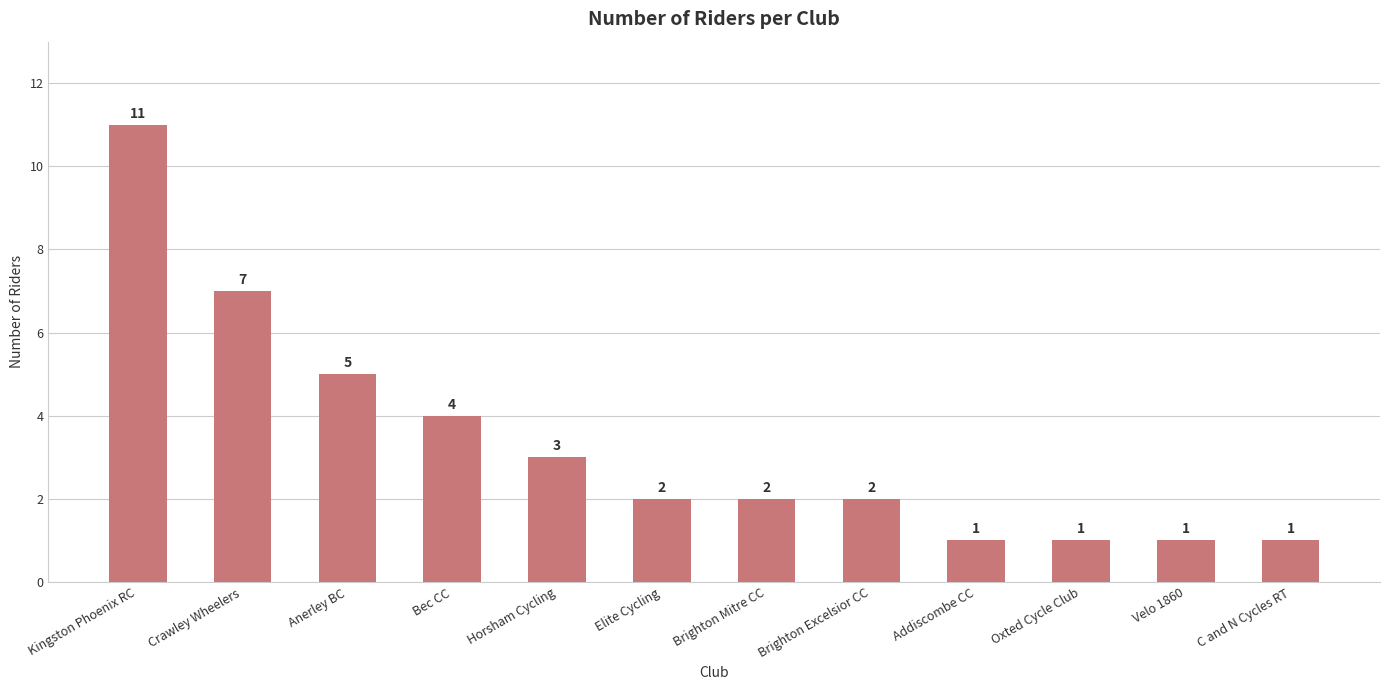

At which label does the data first exceed 2?

Kingston Phoenix RC